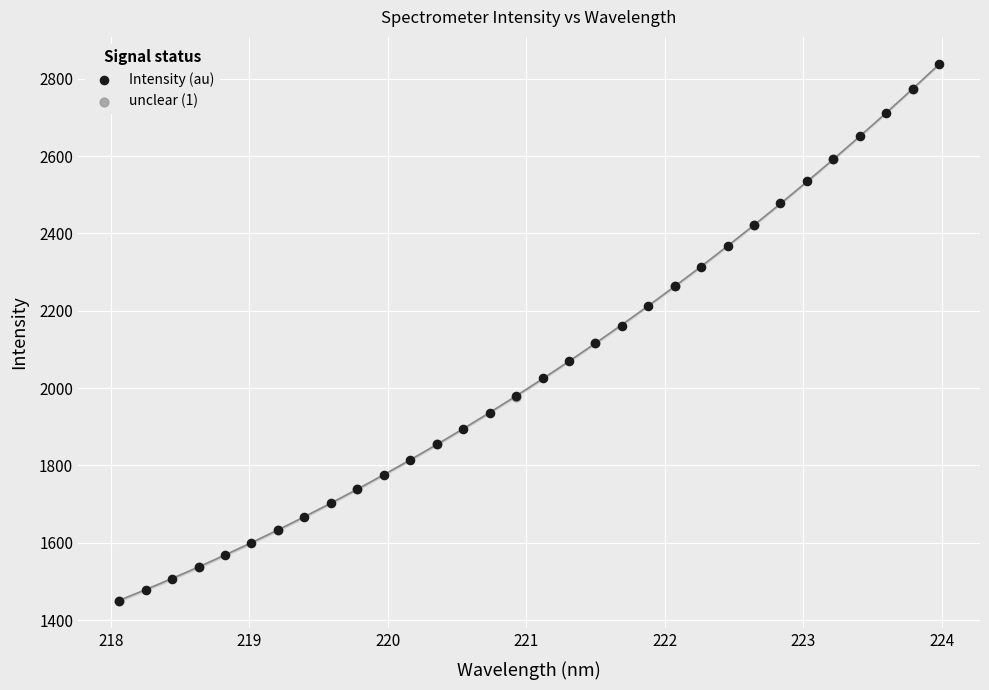

Which series has the widest spread of Y values?

Intensity (au)